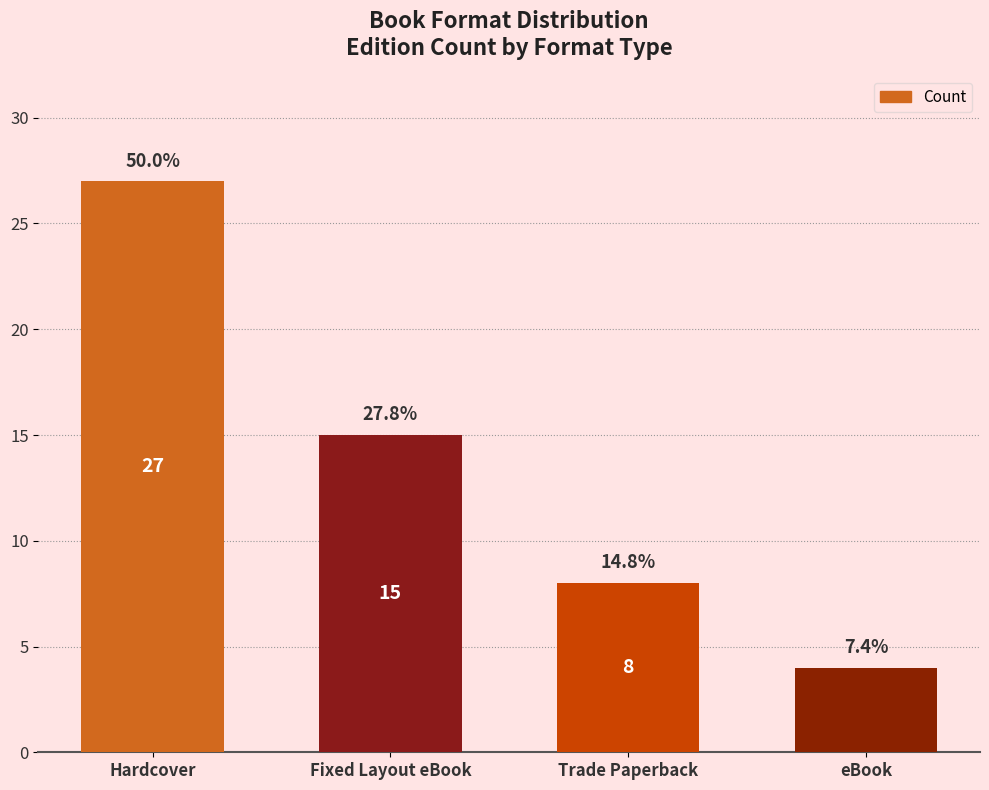

Does the chart contain any negative values?

No